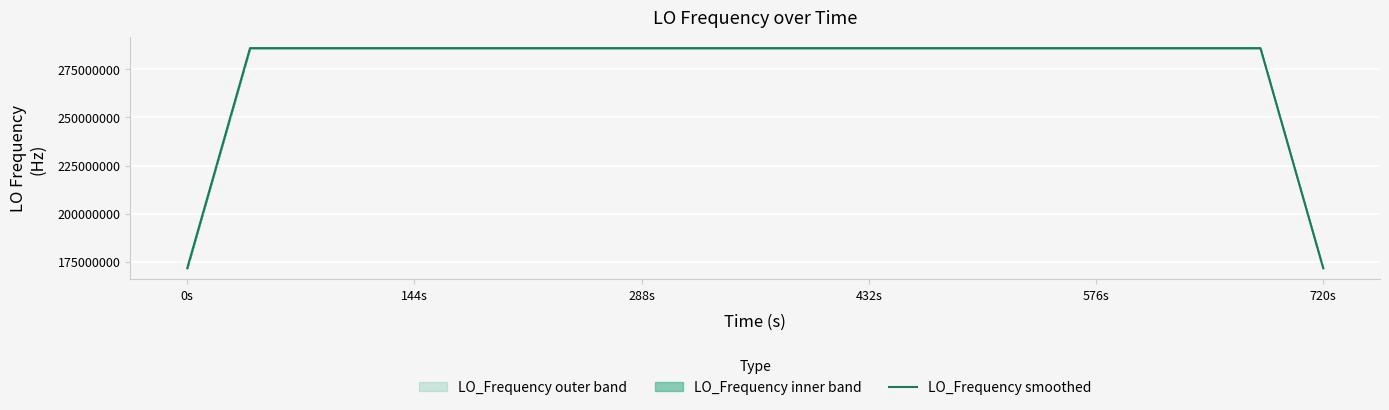

What is the maximum value for LO_Frequency smoothed?

286047000.9